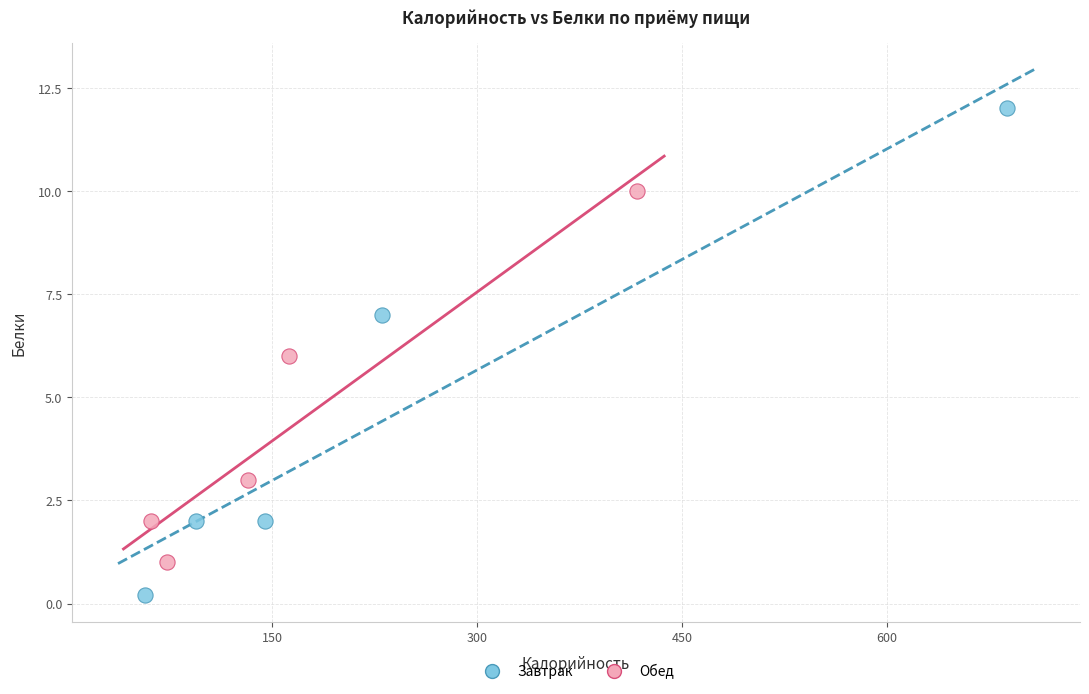

Which series contains the lowest Y value?

Завтрак